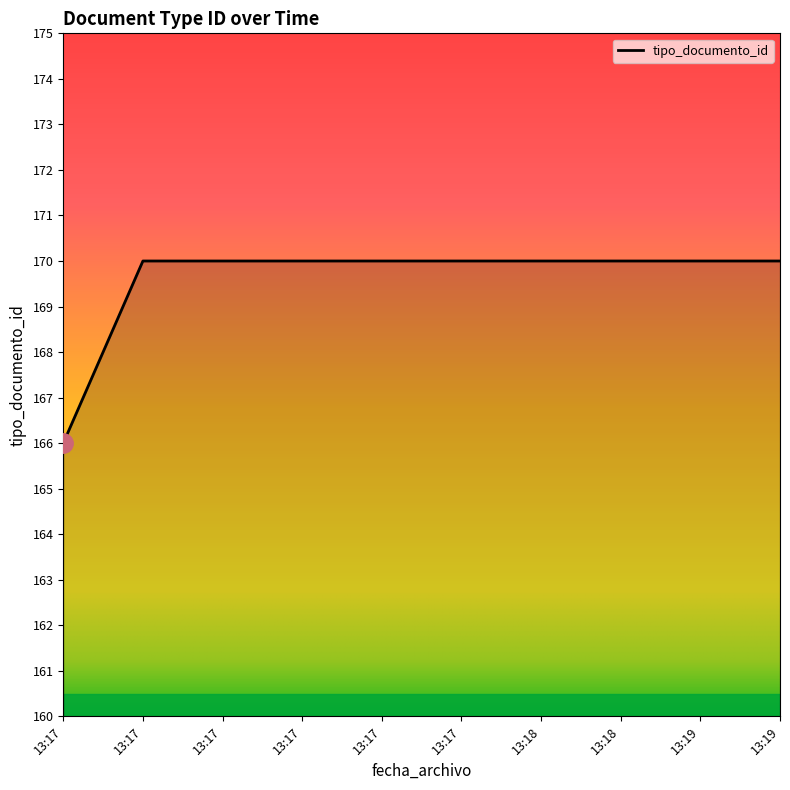

Rank the categories by value from lowest to highest.

13:17, 13:17, 13:17, 13:17, 13:17, 13:17, 13:18, 13:18, 13:19, 13:19